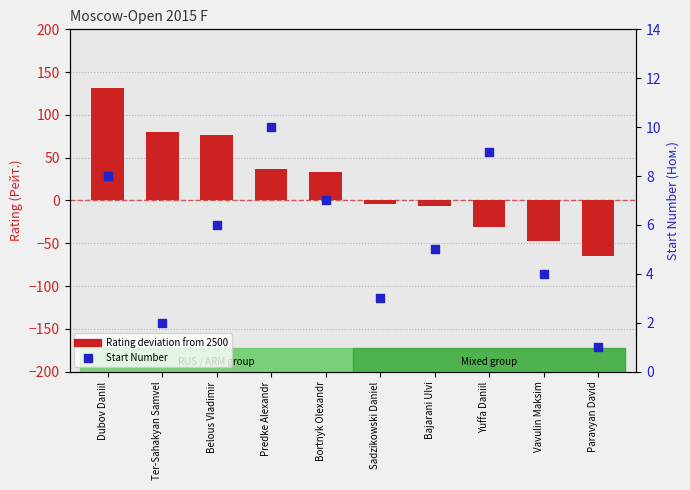

What are all the series names shown in the legend?

Rating deviation from 2500, Start Number